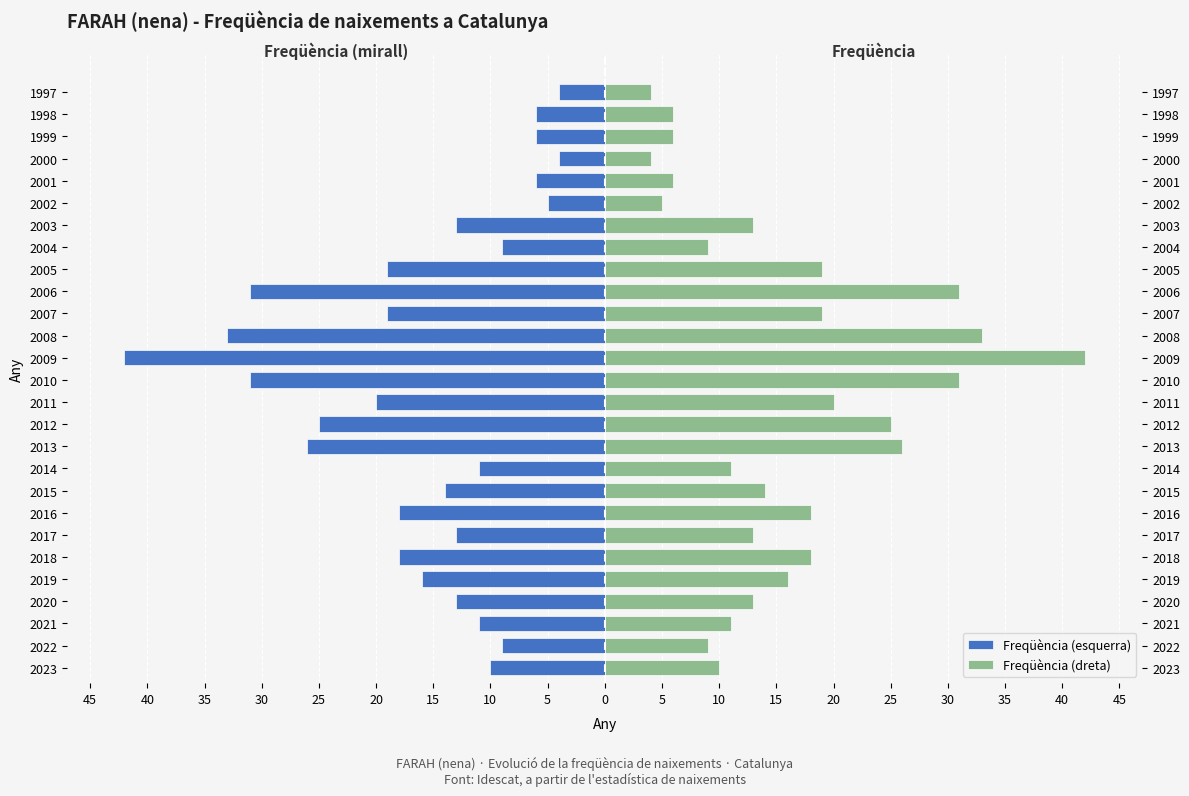

Does the chart contain stacked bars?

No